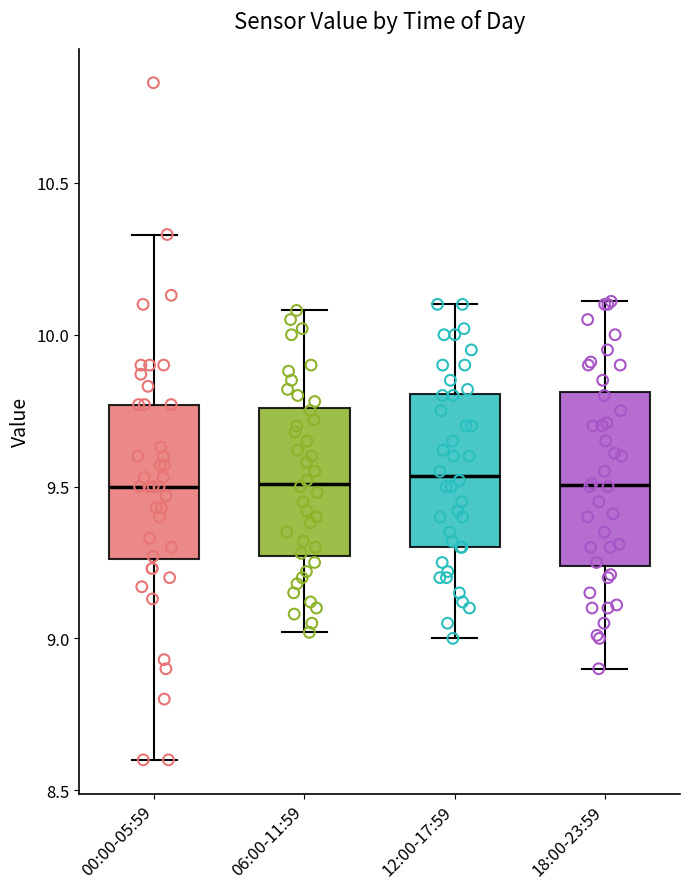

Reading left to right, read every box against the y-axis: the position of its median line, the range the box covers, and the ends of its whiskers. The values are not printed on the chart, so give them approximately, as read against the axis.

00:00-05:59: median 9.50, box 9.25 to 9.75, whiskers 8.60 to 10.35
06:00-11:59: median 9.50, box 9.25 to 9.75, whiskers 9.00 to 10.10
12:00-17:59: median 9.55, box 9.30 to 9.80, whiskers 9.00 to 10.10
18:00-23:59: median 9.50, box 9.25 to 9.80, whiskers 8.90 to 10.10